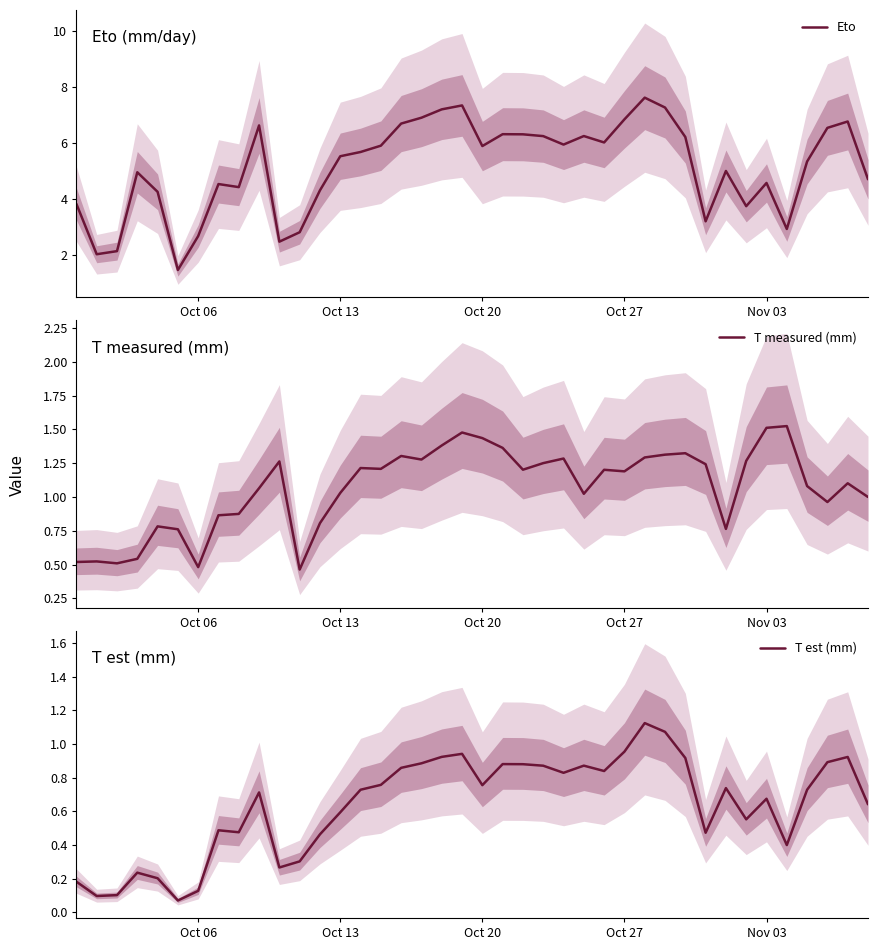

What is the minimum value for Eto?

1.5